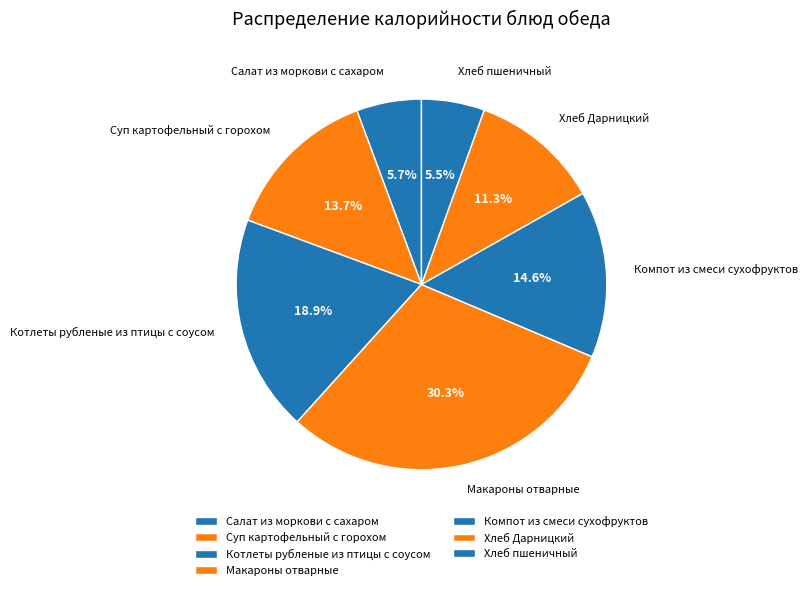

Between Суп картофельный с горохом and Котлеты рубленые из птицы с соусом, which is larger?

Котлеты рубленые из птицы с соусом